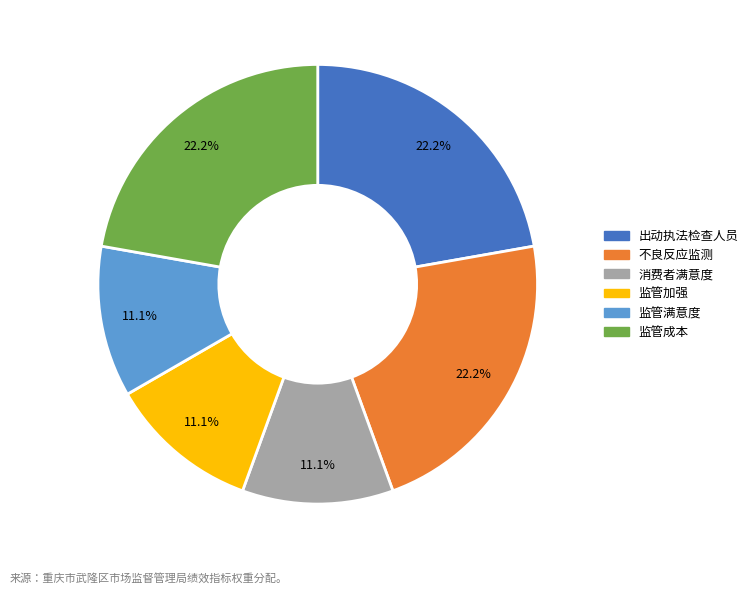

Does any single category account for the majority?

No